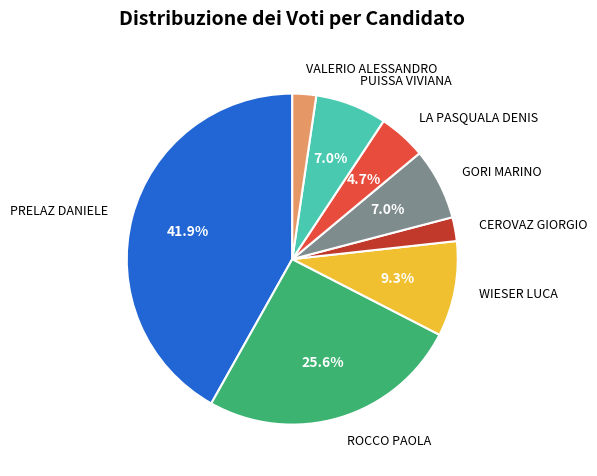

To the nearest percent, what is the combined percentage of PUISSA VIVIANA and WIESER LUCA?

16%